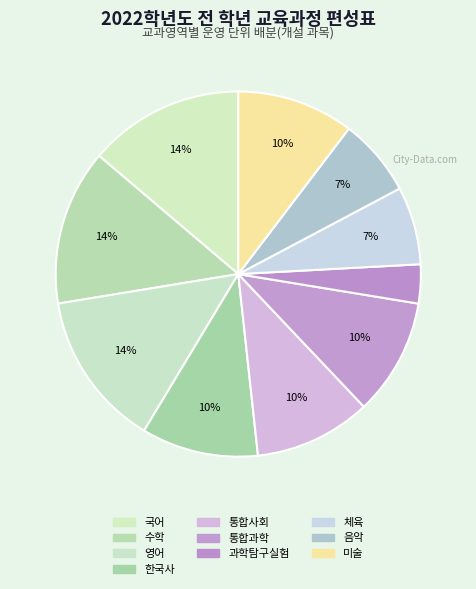

Rank the categories by value from lowest to highest.

과학탐구실험, 체육, 음악, 한국사, 통합사회, 통합과학, 미술, 국어, 수학, 영어